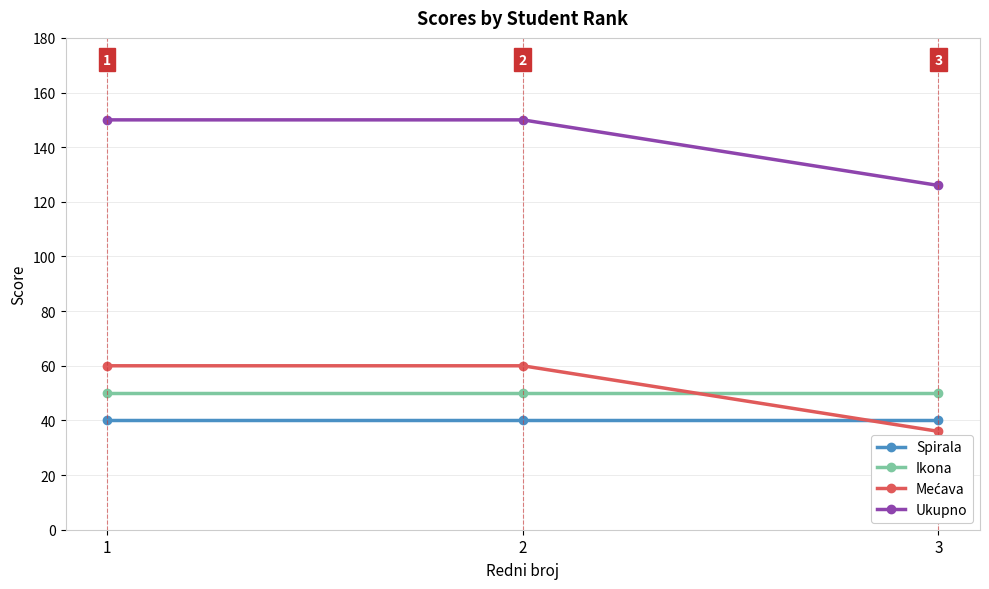

What is the value of the Spirala point at the 1st from the left?

40